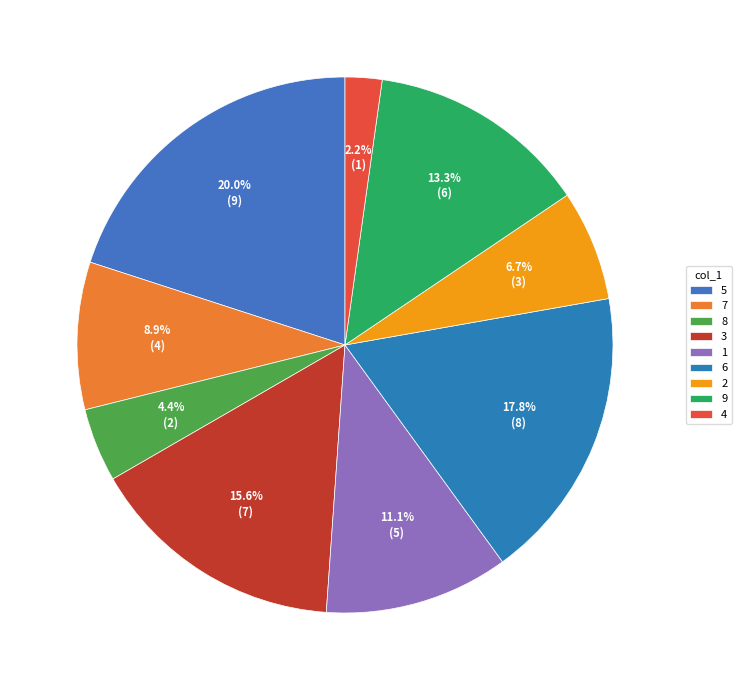

What percentage is the 2 slice, to the nearest percent?

7%